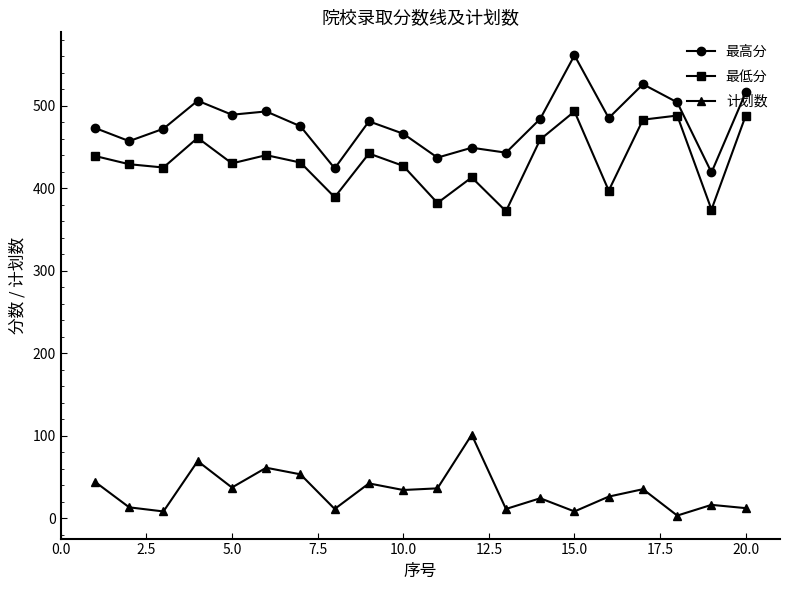

True or false: 最低分 has more than 1 interior local peaks.

True